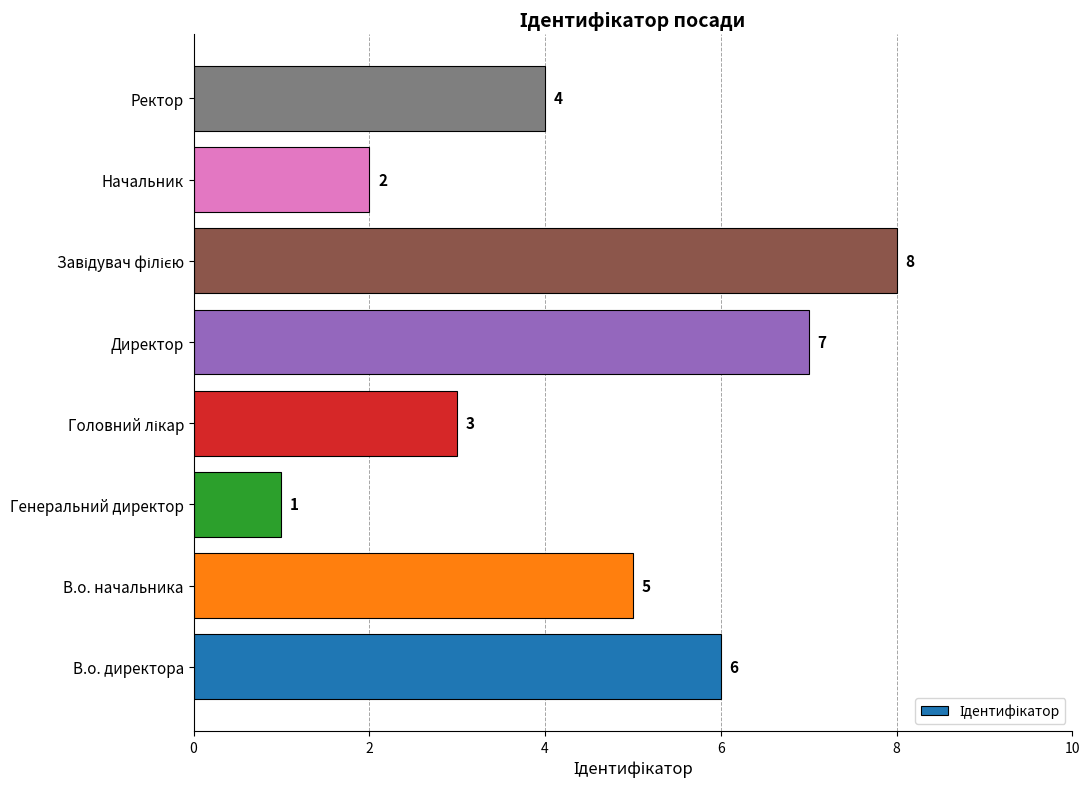

What is the ratio of the value at В.о. директора to the value at Директор?

0.9